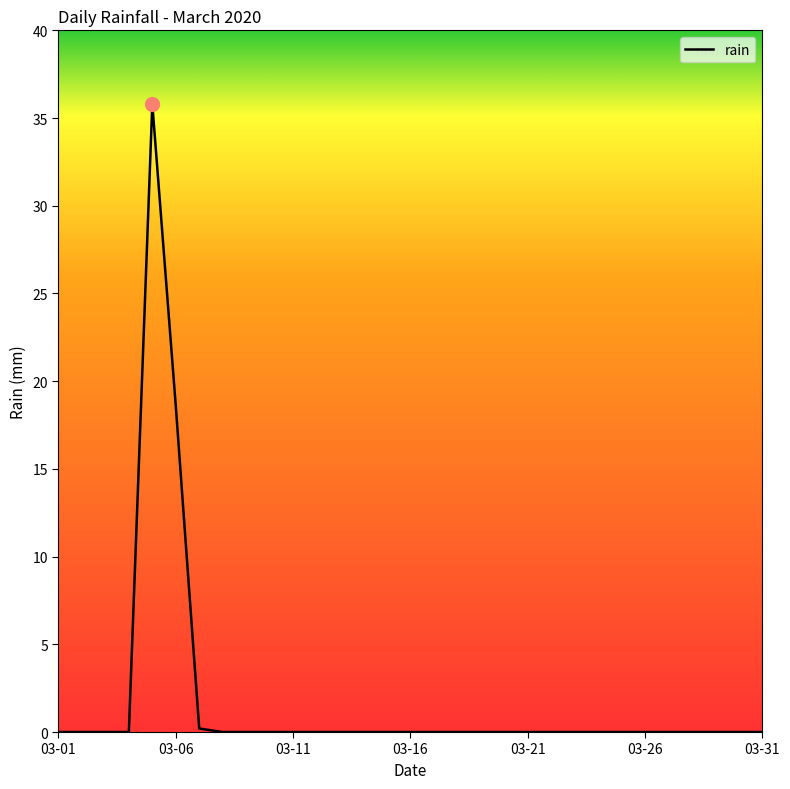

How many lines are shown in the chart?

1